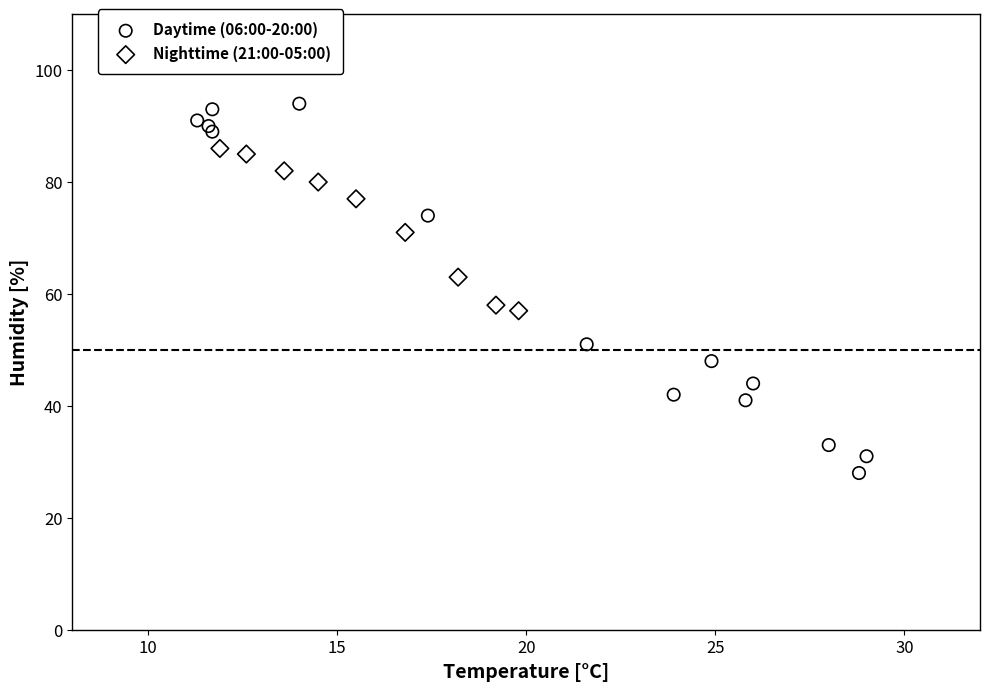

Which series contains the highest Y value?

Daytime (06:00-20:00)